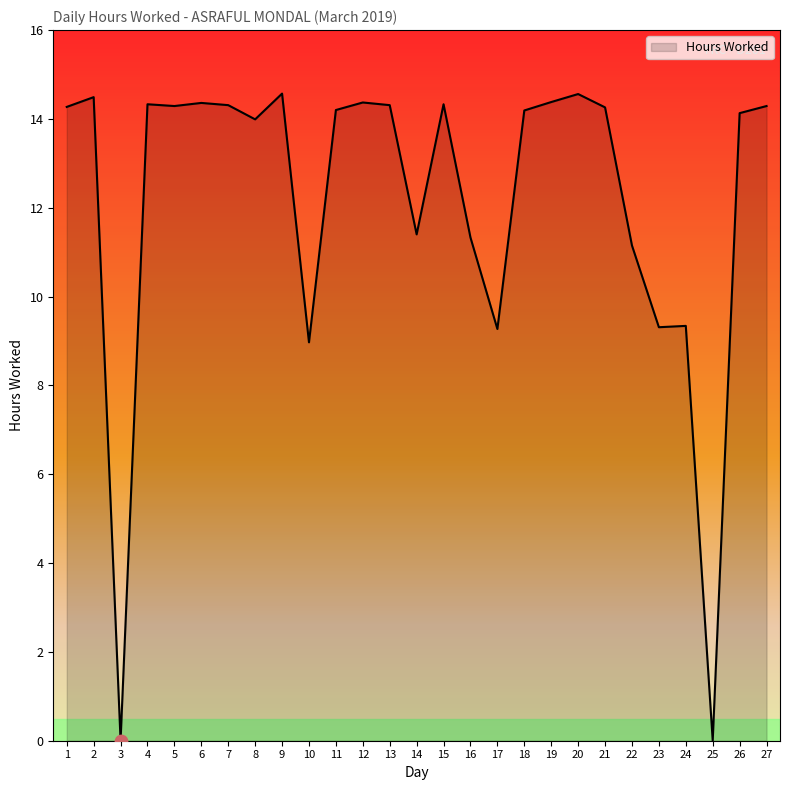

What is the change in value from 11 to 17?

-4.9